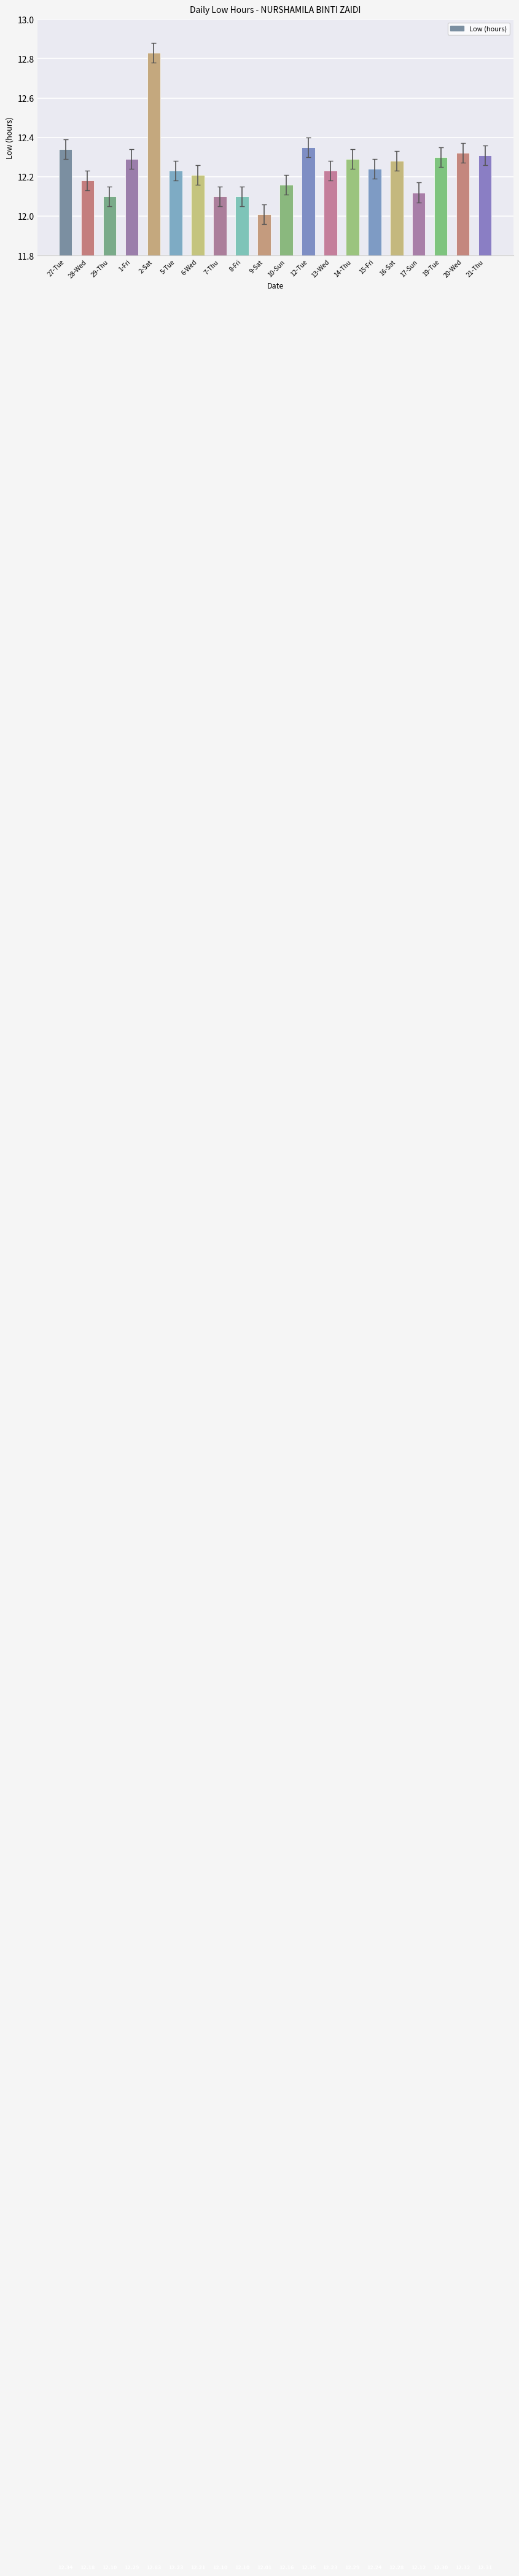

What is the label of the 7th bar from the left?

6-Wed